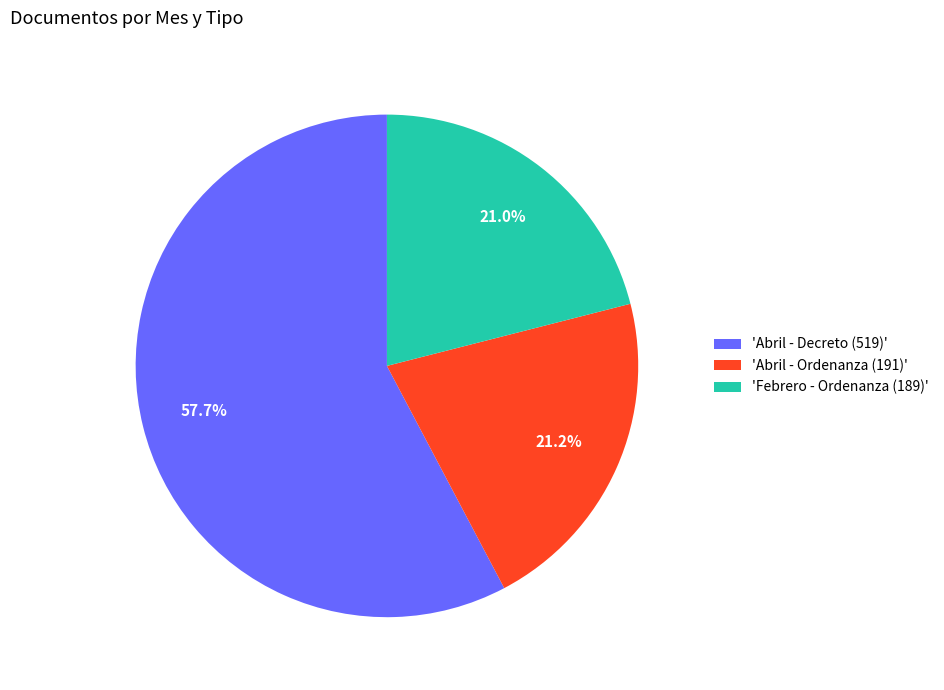

How many slices are in this pie chart?

3